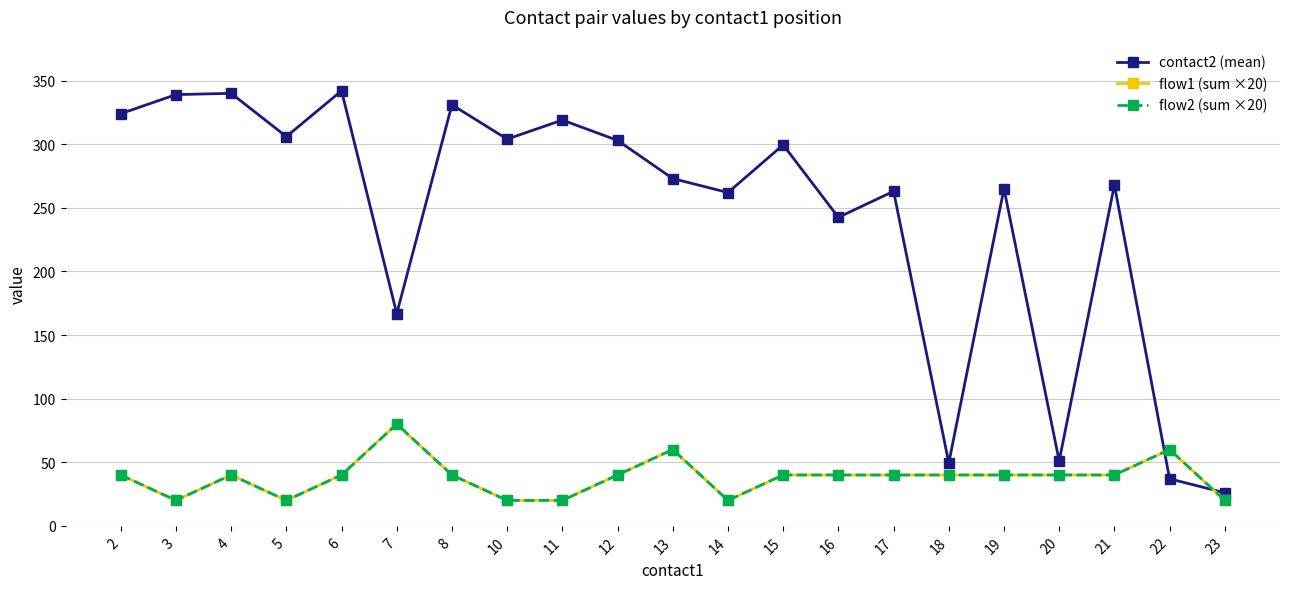

What is the difference between the maximum and minimum values in the contact2 (mean) series?

316.0